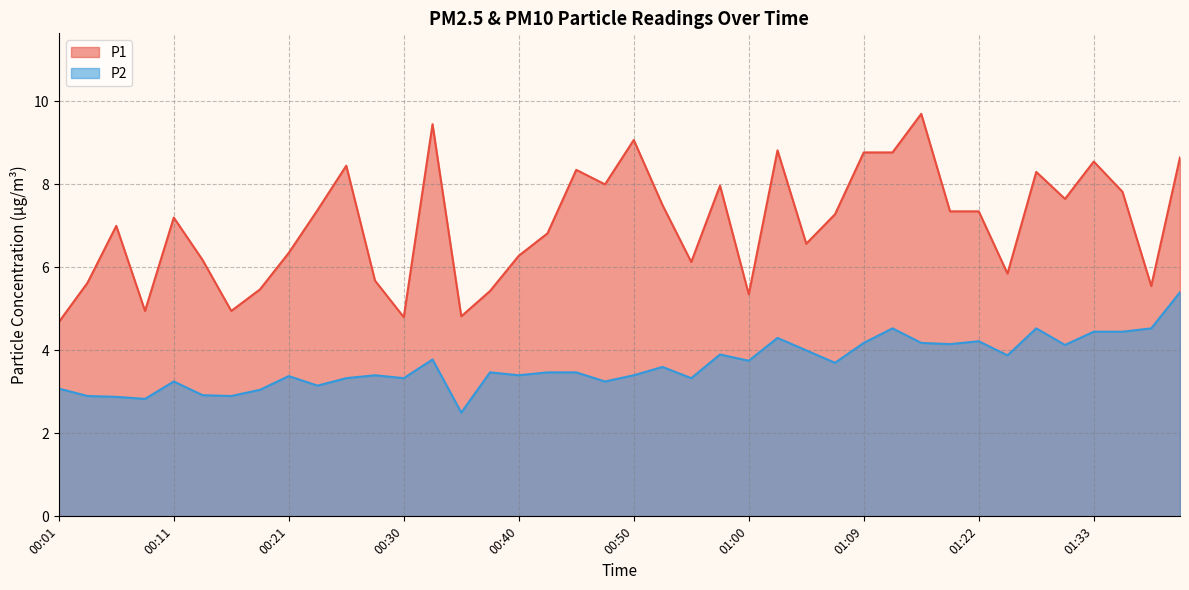

In P2, how many points are higher than both neighbors (excluding endpoints)?

11